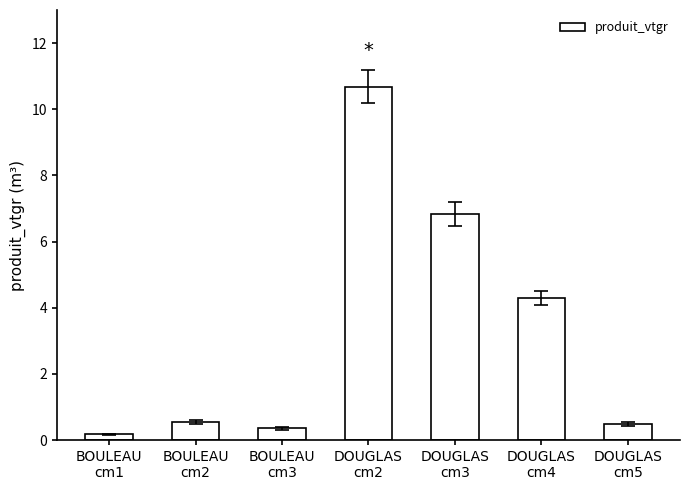

What is the sum of all values?

23.4